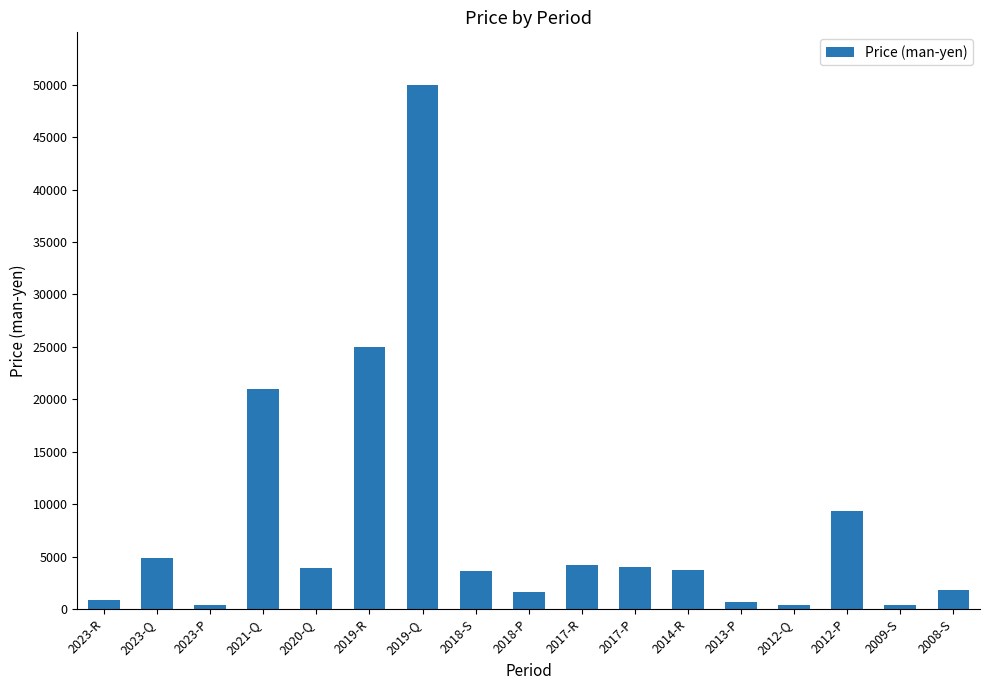

What is the difference between the maximum and minimum values?

49620